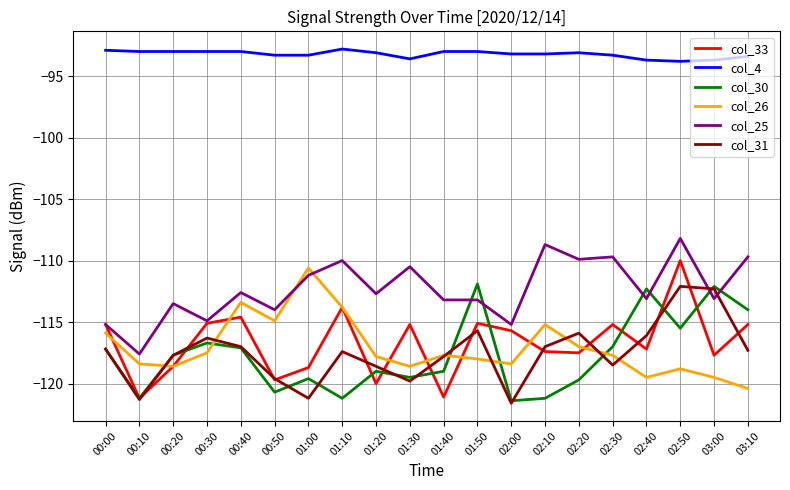

What is the average value of the col_33 series?

-116.7